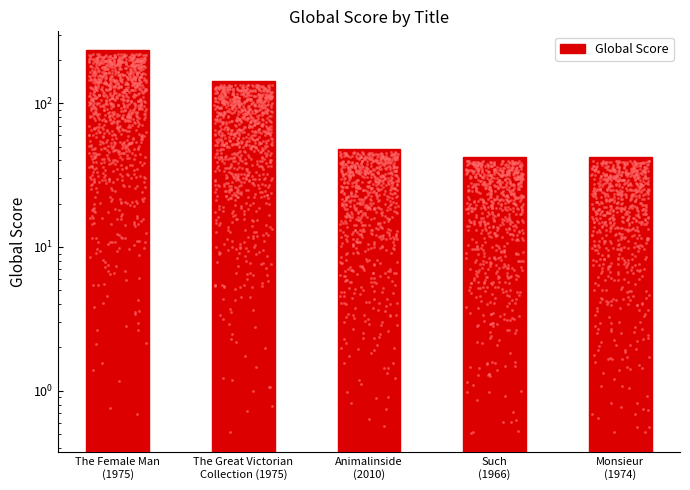

Between Animalinside
(2010) and The Great Victorian
Collection (1975), which is larger?

The Great Victorian
Collection (1975)